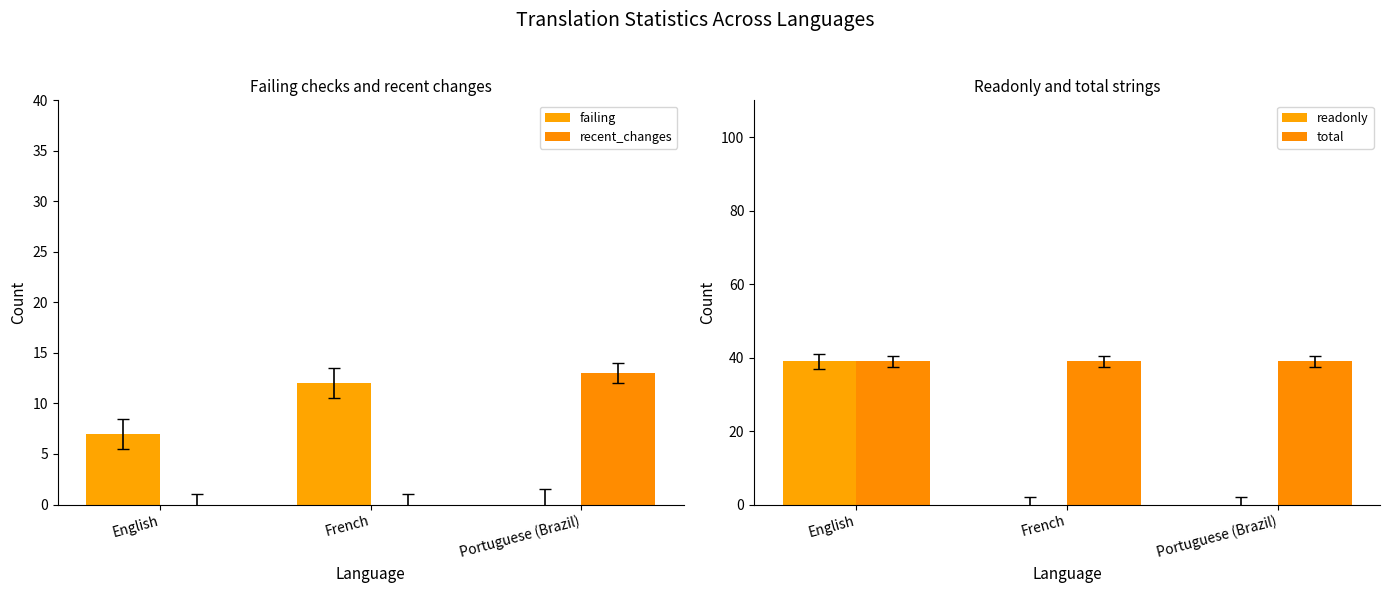

Which series has the largest range (max minus min)?

readonly